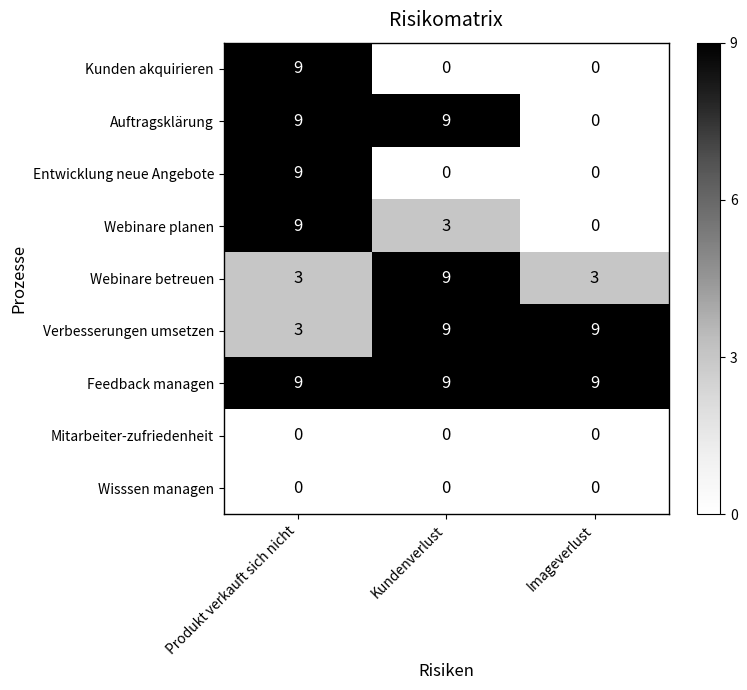

What is the maximum value shown in the chart?

9